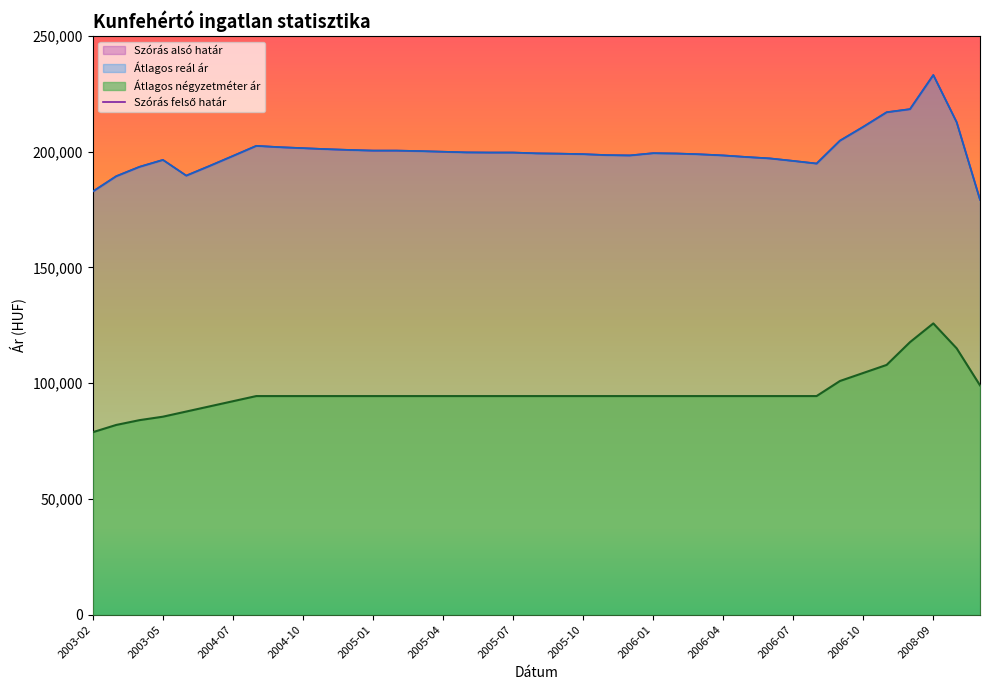

Reading right to left, transcribe all the data shown in this chart.

Szórás felső határ: 2009-06=179260	2008-10=212755	2008-09=233163	2008-08=218417	2006-11=217081	2006-10=210791	2006-09=204804	2006-08=194921	2006-07=196054	2006-06=197132	2006-05=197743	2006-04=198427	2006-03=198909	2006-02=199254	2006-01=199393	2005-12=198427	2005-11=198565	2005-10=198978	2005-09=199185	2005-08=199323	2005-07=199670	2005-06=199670	2005-05=199740	2005-04=200018	2005-03=200298	2005-02=200508	2005-01=200508	2004-12=200789	2004-11=201141	2004-10=201565	2004-09=201990	2004-08=202561	2004-07=198202	2004-06=193892	2004-05=189697	2003-05=196488	2003-04=193514	2003-03=189445	2003-02=182860
Szórás alsó határ: 2009-06=179260	2008-10=212755	2008-09=233163	2008-08=218417	2006-11=217081	2006-10=210791	2006-09=204804	2006-08=194921	2006-07=196054	2006-06=197132	2006-05=197743	2006-04=198427	2006-03=198909	2006-02=199254	2006-01=199393	2005-12=198427	2005-11=198565	2005-10=198978	2005-09=199185	2005-08=199323	2005-07=199670	2005-06=199670	2005-05=199740	2005-04=200018	2005-03=200298	2005-02=200508	2005-01=200508	2004-12=200789	2004-11=201141	2004-10=201565	2004-09=201990	2004-08=202561	2004-07=198202	2004-06=193892	2004-05=189697	2003-05=196488	2003-04=193514	2003-03=189445	2003-02=182860
Átlagos négyzetméter ár: 2009-06=99074	2008-10=115064	2008-09=125833	2008-08=117731	2006-11=107897	2006-10=104424	2006-09=100952	2006-08=94444	2006-07=94444	2006-06=94444	2006-05=94444	2006-04=94444	2006-03=94444	2006-02=94444	2006-01=94444	2005-12=94444	2005-11=94444	2005-10=94444	2005-09=94444	2005-08=94444	2005-07=94444	2005-06=94444	2005-05=94444	2005-04=94444	2005-03=94444	2005-02=94444	2005-01=94444	2004-12=94444	2004-11=94444	2004-10=94444	2004-09=94444	2004-08=94444	2004-07=92216	2004-06=89987	2004-05=87759	2003-05=85531	2003-04=84045	2003-03=81966	2003-02=78846